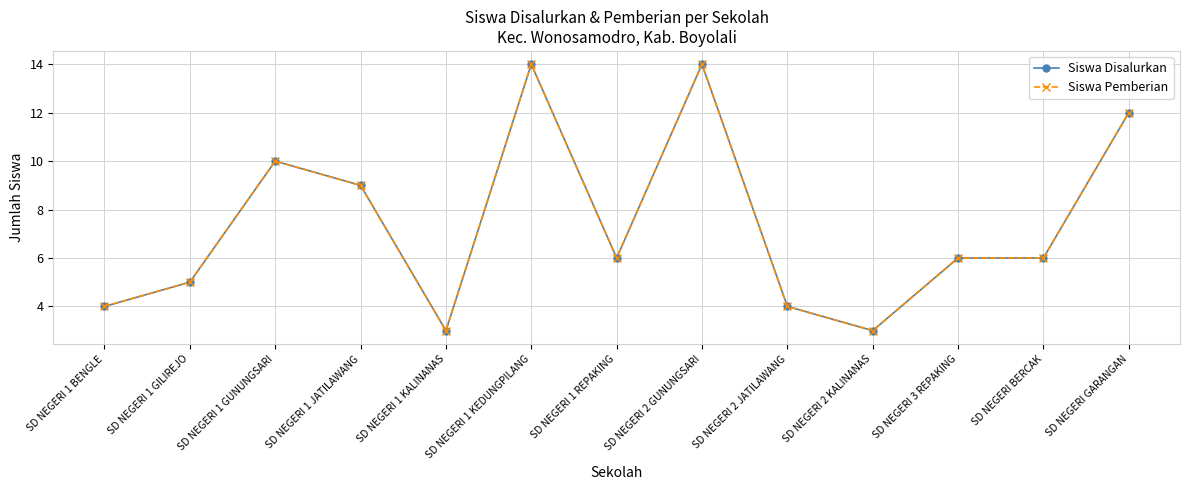

Which series has the widest spread of values?

Siswa Disalurkan